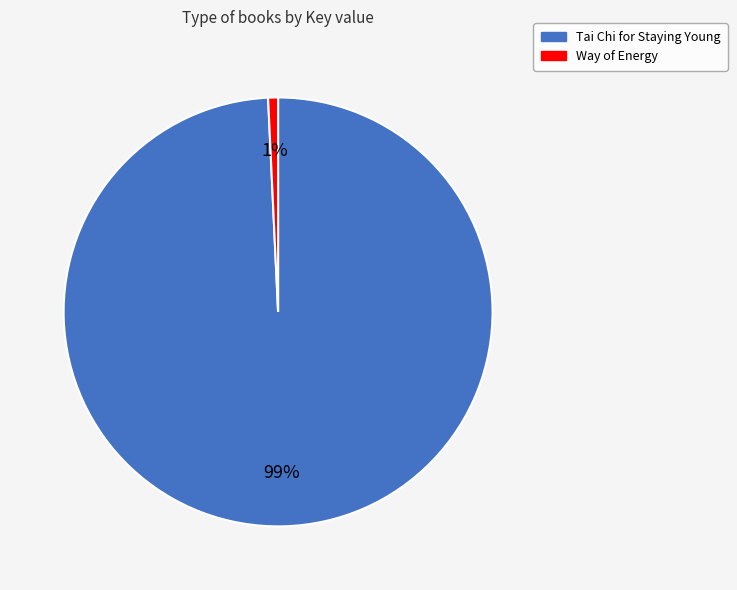

Between Tai Chi for Staying Young and Way of Energy, which is larger?

Tai Chi for Staying Young